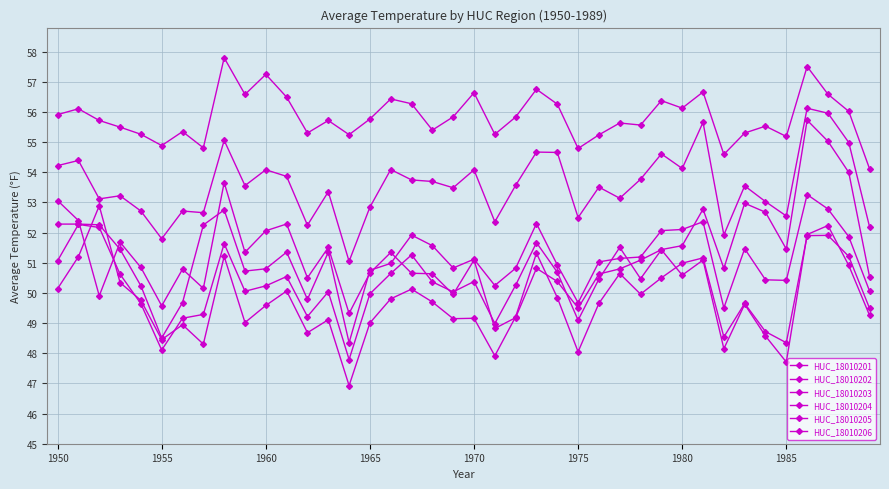

Where does the HUC_18010202 series first go above 51?

1950